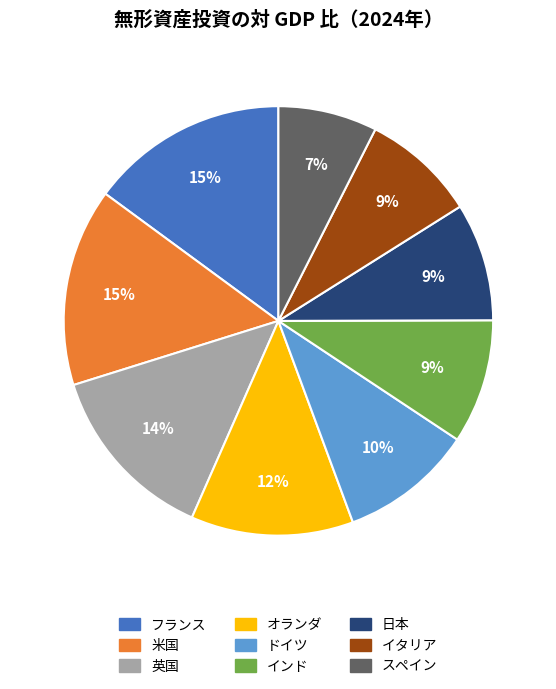

To the nearest percent, what is the difference between the フランス and ドイツ slice percentages?

5%